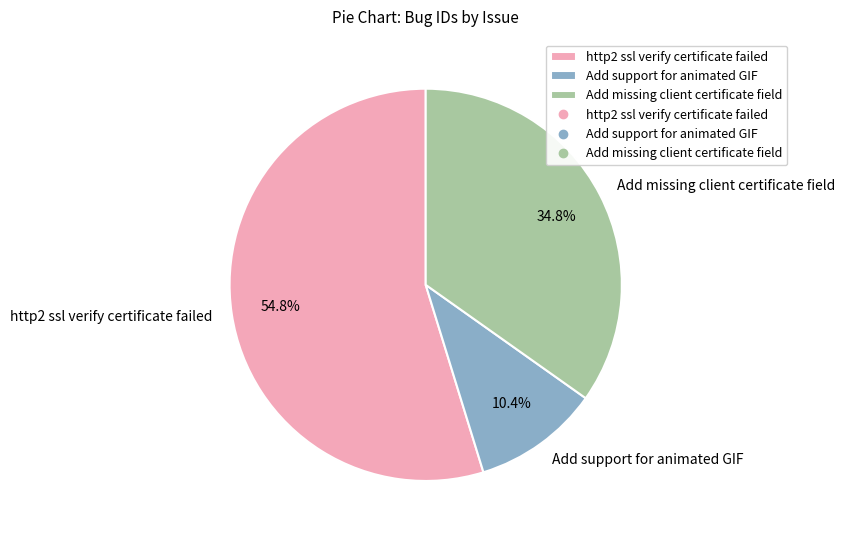

Rank the categories by value from lowest to highest.

Add support for animated GIF, Add missing client certificate field, http2 ssl verify certificate failed